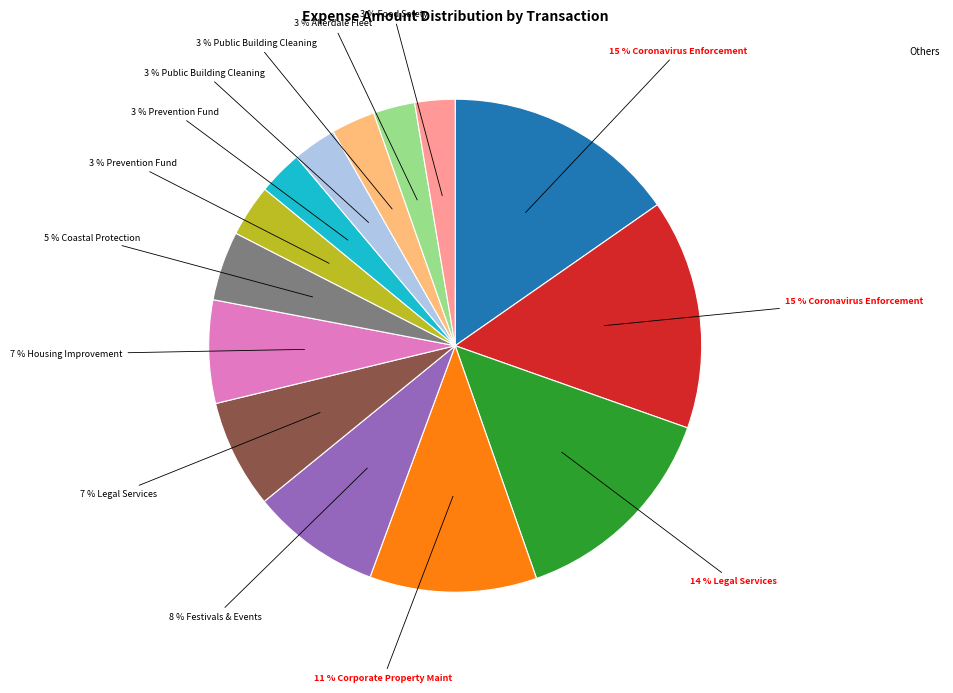

To the nearest percent, what is the average slice percentage?

7%